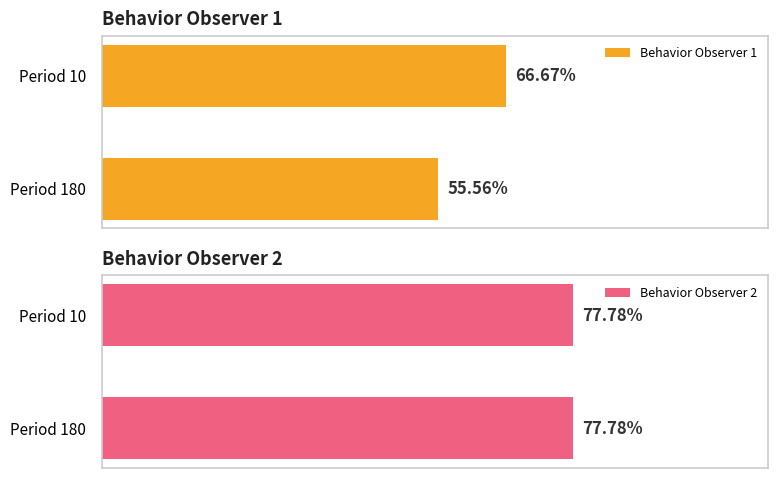

At how many categories does at least one series exceed 11?

2